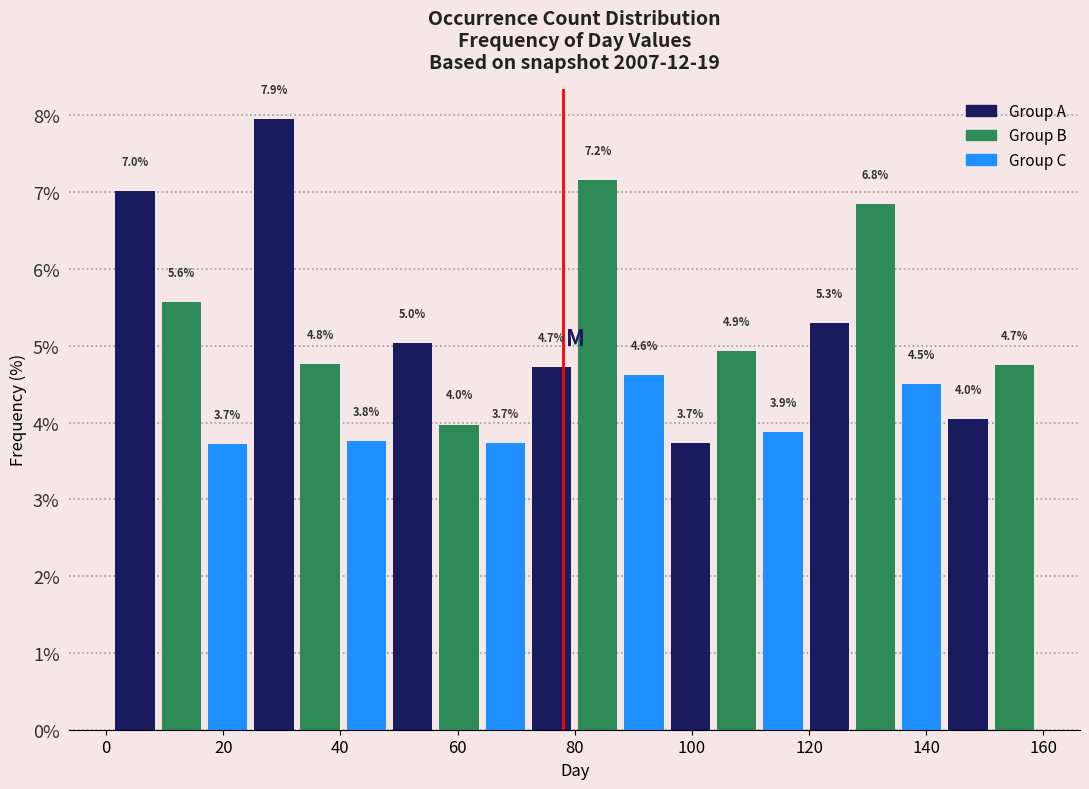

Around what value on the x-axis is the tallest bar? Give the approximate position of its centre, as read against the axis.

28